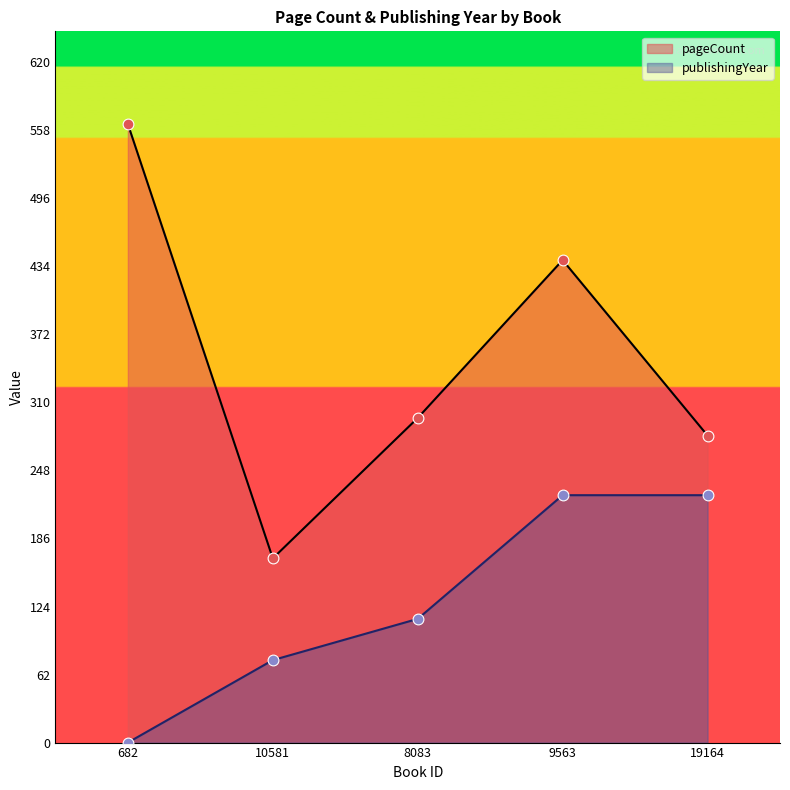

What is the total value across all series at 8083?

408.8